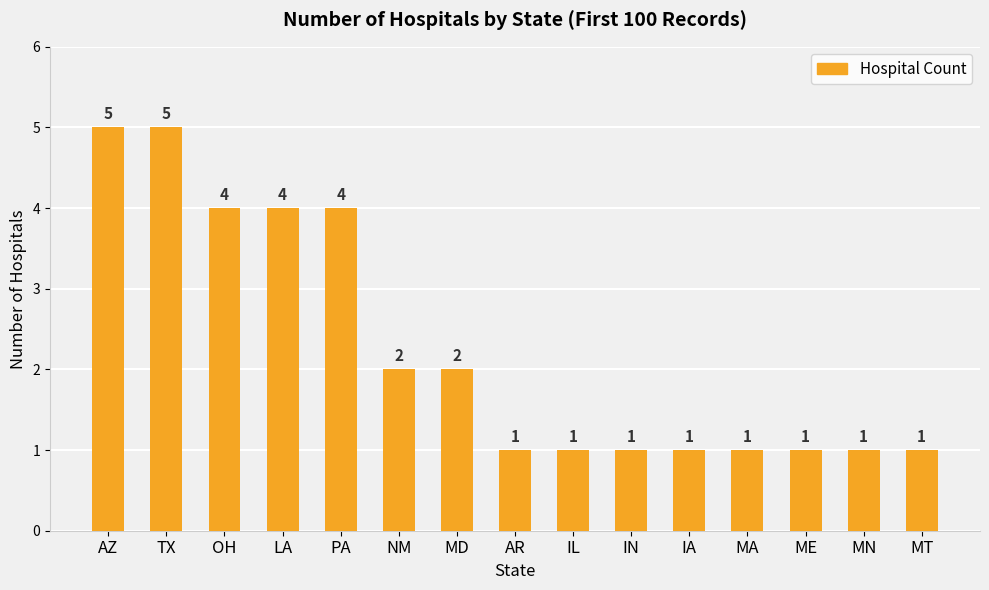

Reading left to right, what are all the values shown in this chart?

5	5	4	4	4	2	2	1	1	1	1	1	1	1	1